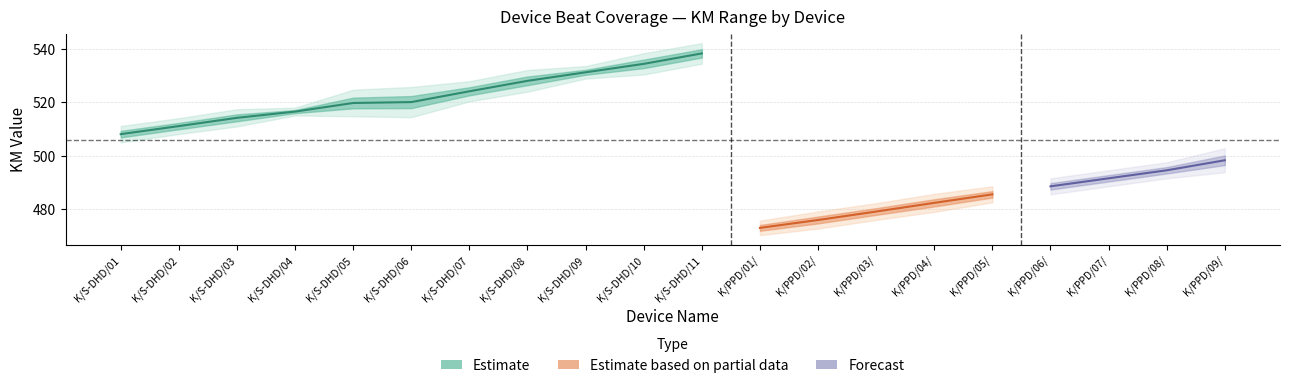

What is the difference between the maximum and minimum values in the End_KM series?

65.8